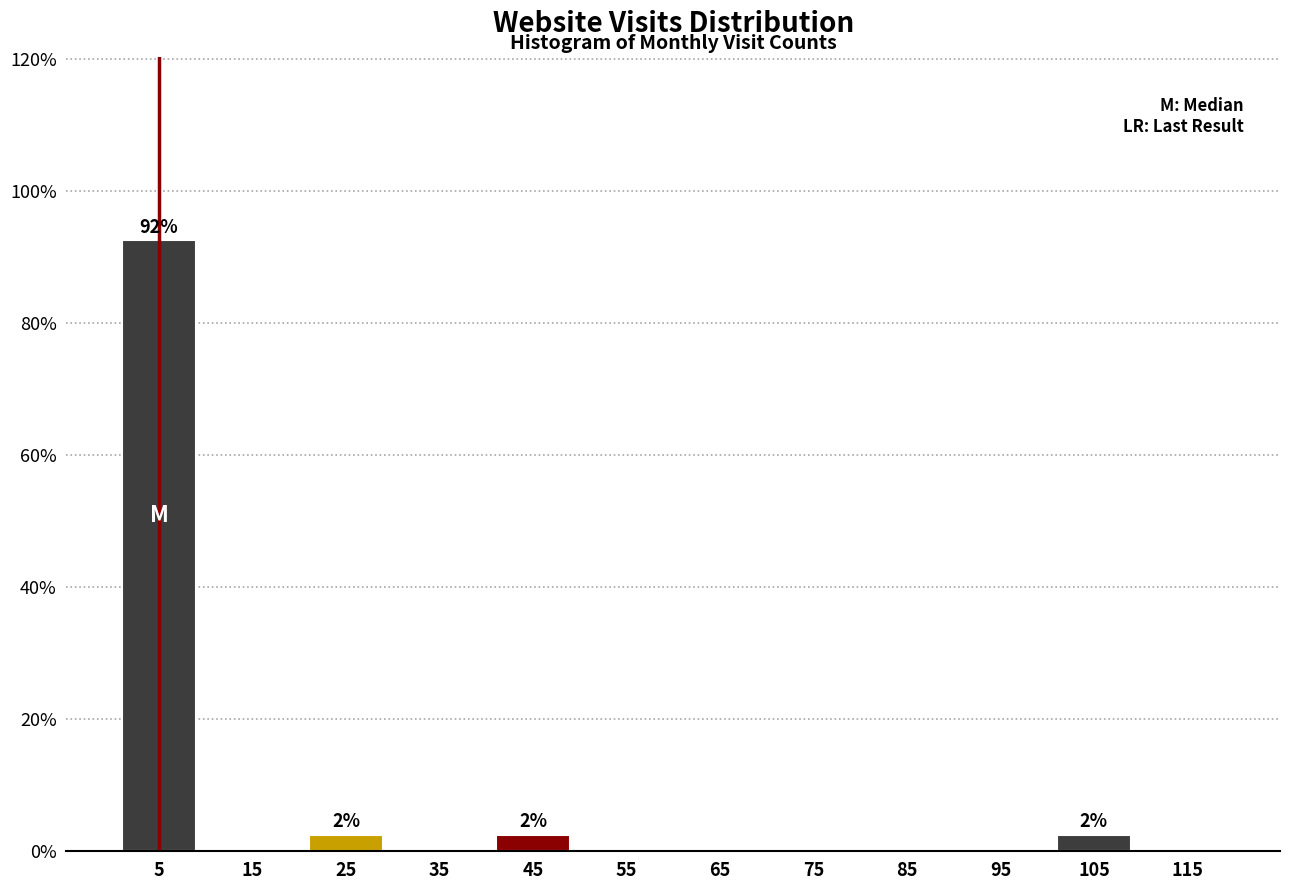

Over which range of the x-axis is the bar tallest?

0 to 10